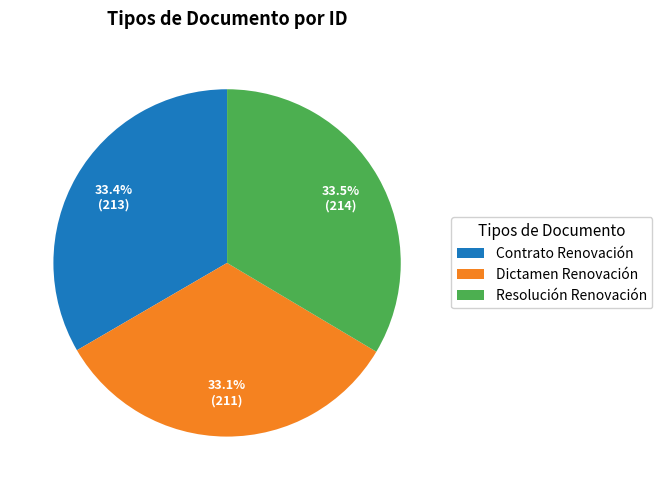

Does any single category account for the majority?

No